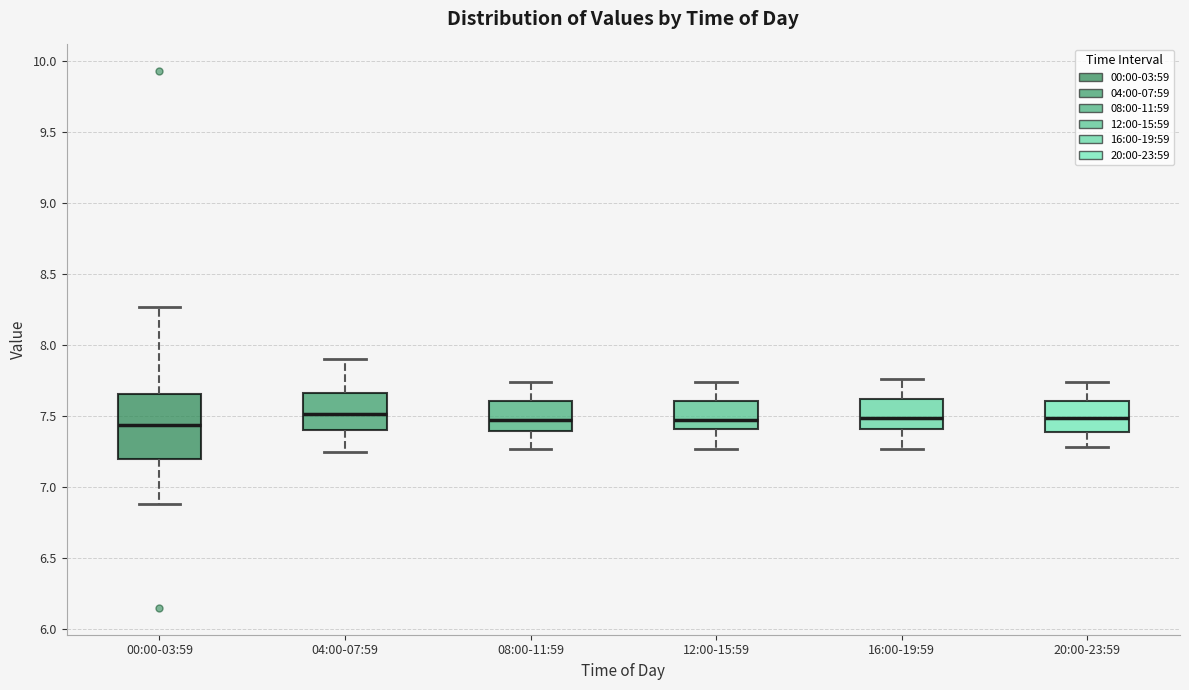

Where does the lower whisker of the box for 00:00-03:59 end on the y-axis? The values are not printed on the chart, so give them approximately, as read against the axis.

6.90